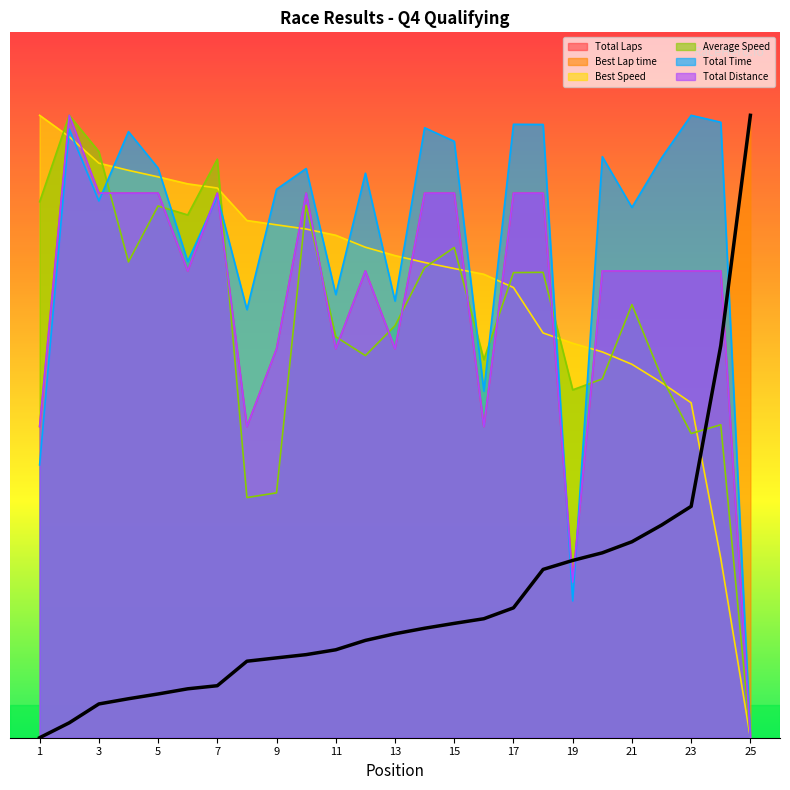

What value does the Total Laps series have at 24?

112.5